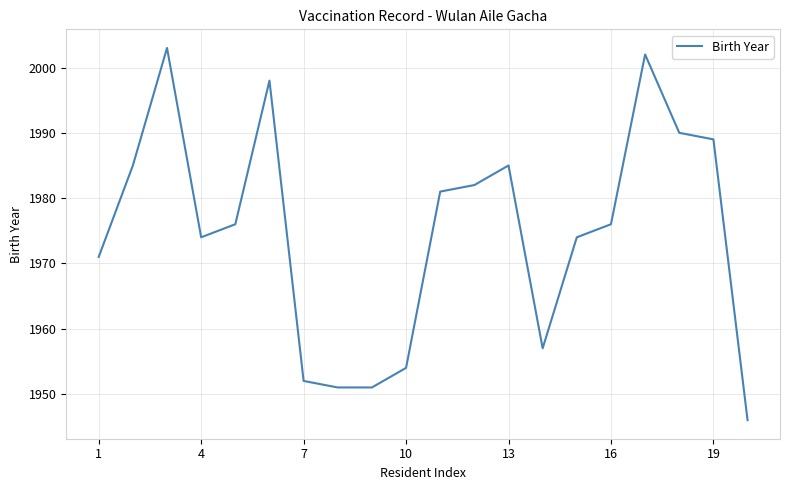

What is the difference between the maximum and minimum values?

57